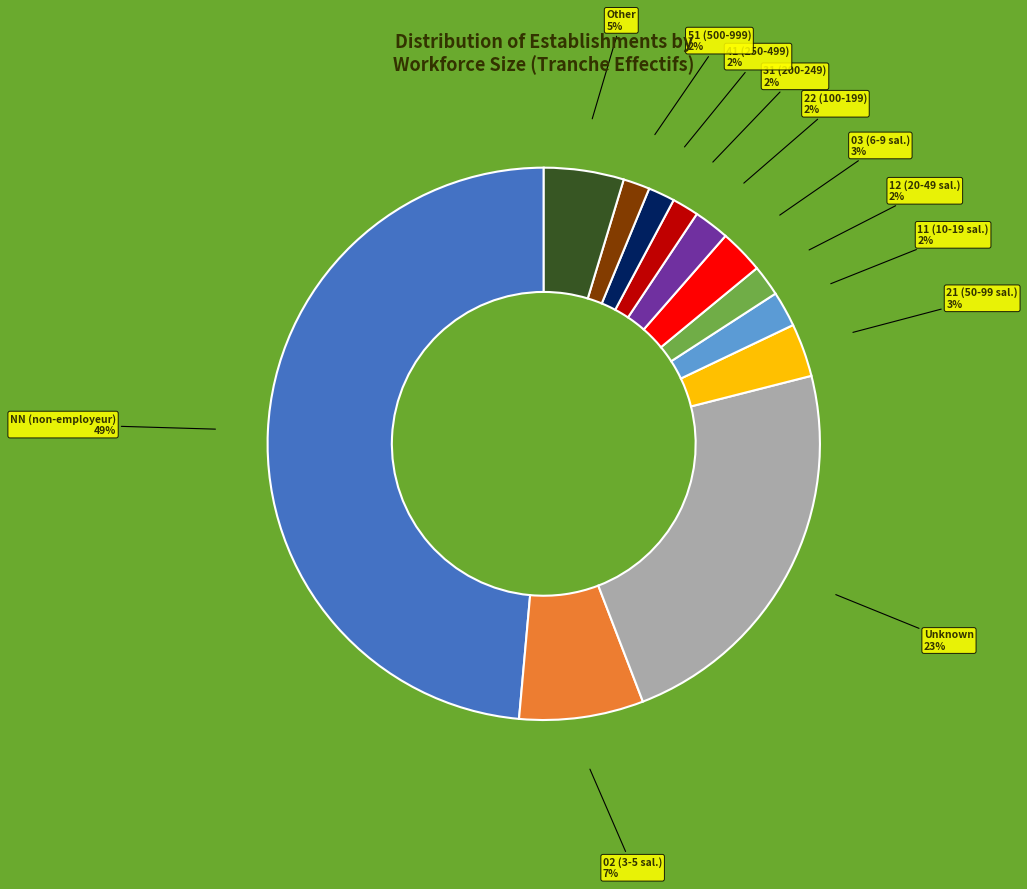

To the nearest percent, what is the average slice percentage?

8%